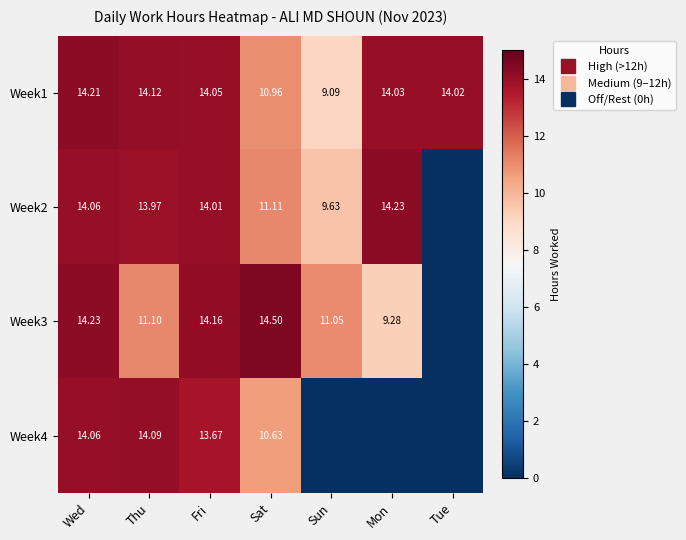

What is the average value of the Week3 series?

10.6